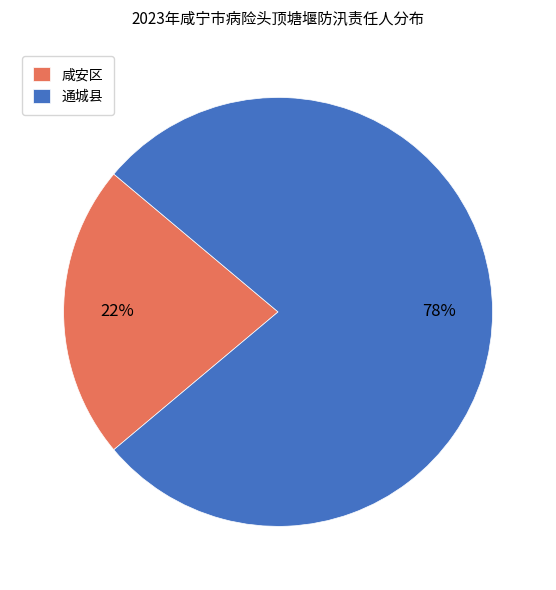

What percentage is the 通城县 slice, to the nearest percent?

78%